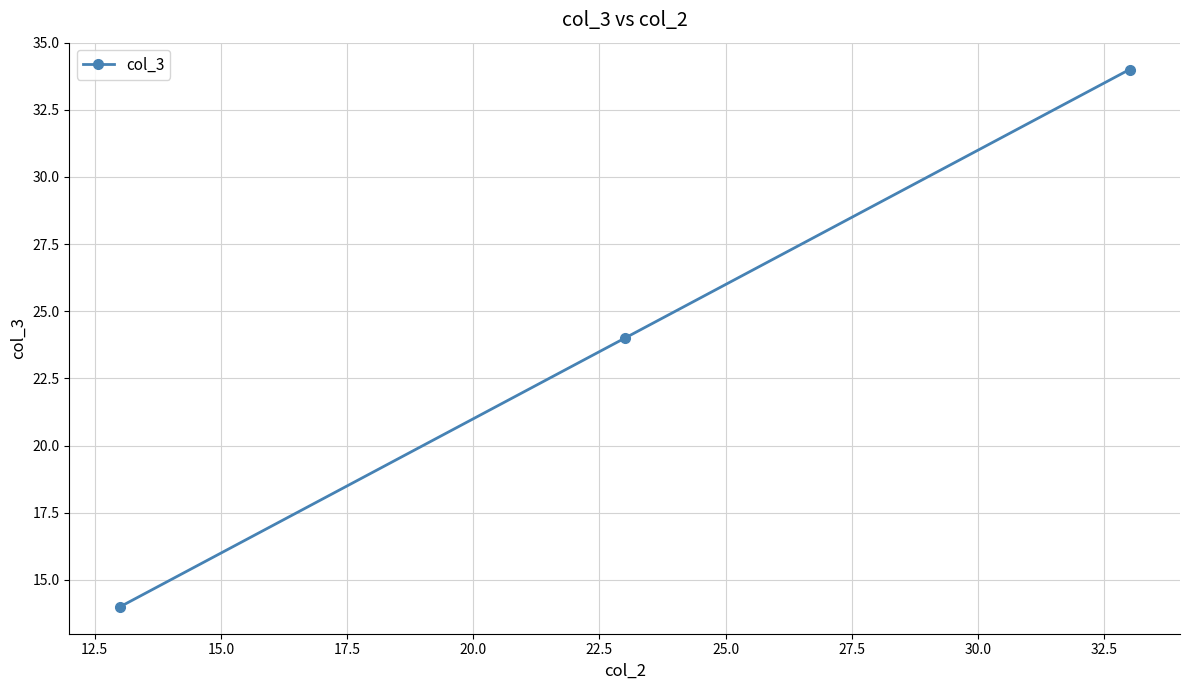

What is the average value?

24